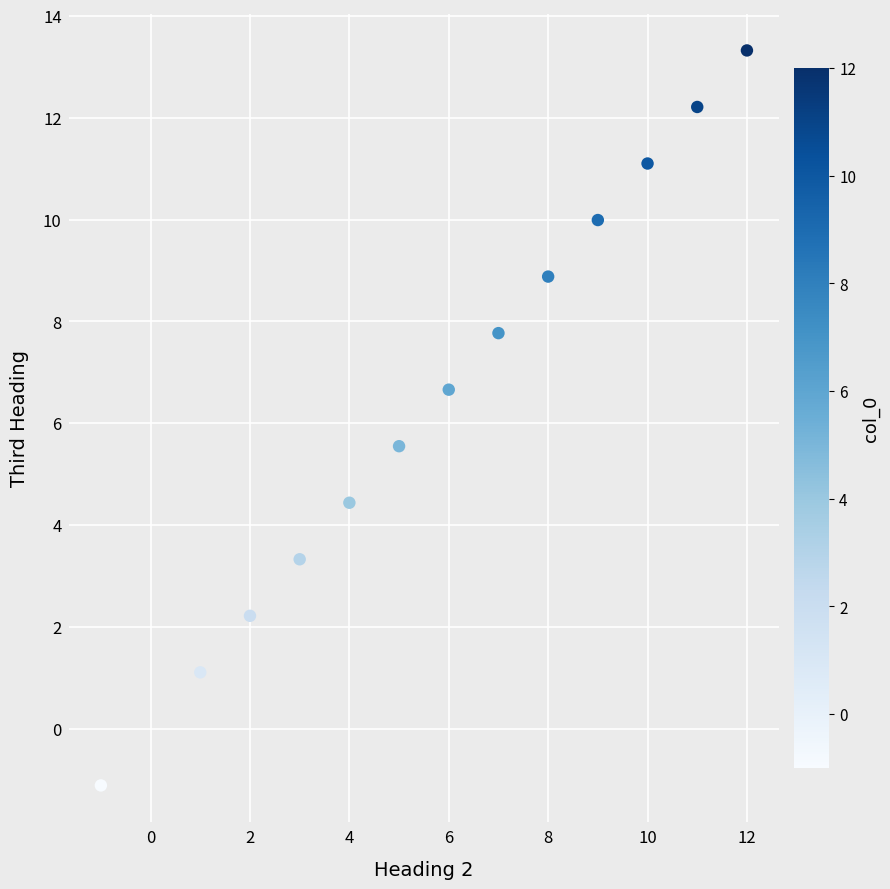

What is the range of X values (max minus min)?

13.0